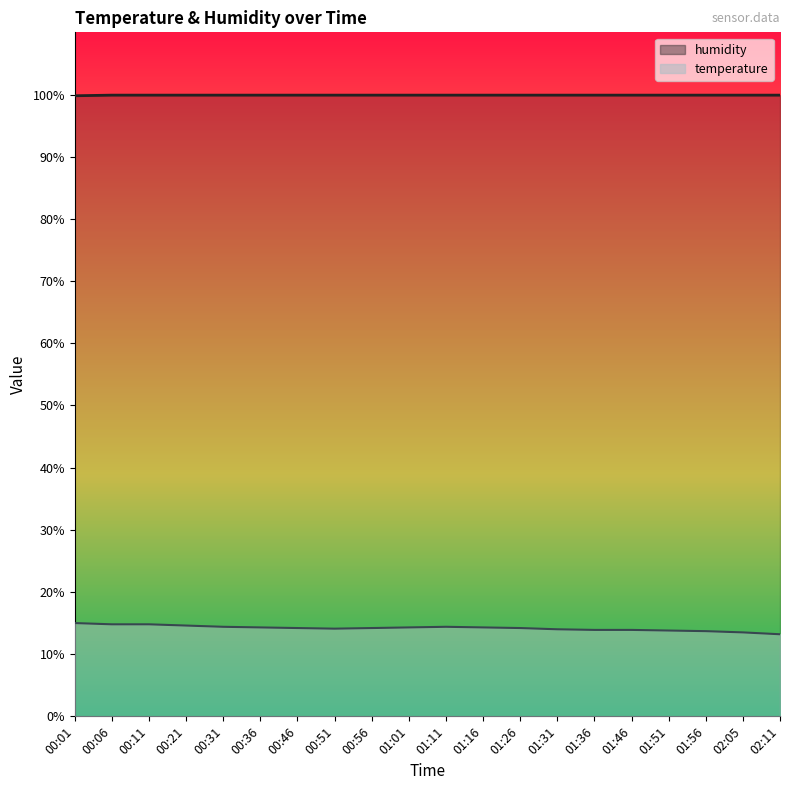

The value of humidity at 00:51 is 99.9. True or false?

True